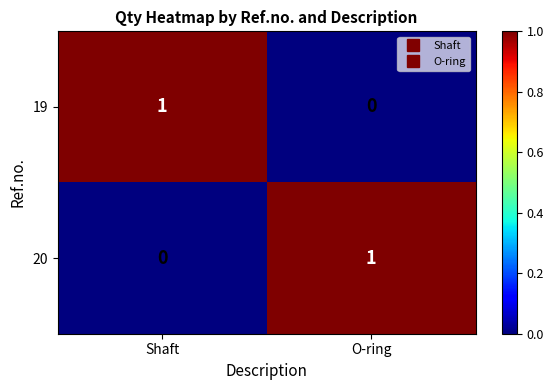

Rank the series at Shaft from highest to lowest value.

19, 20